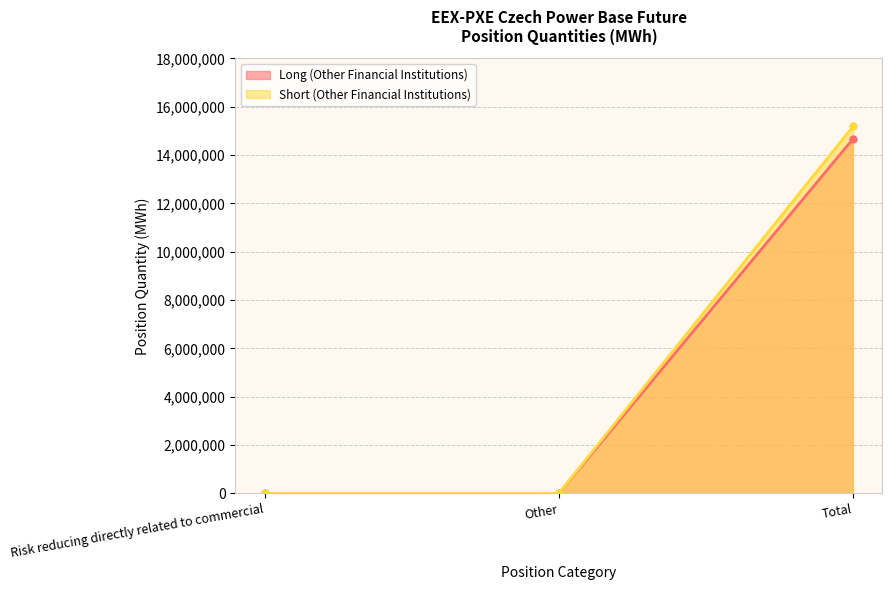

List the series in order of their overall mean, lowest first.

Long (Other Financial Institutions), Short (Other Financial Institutions)